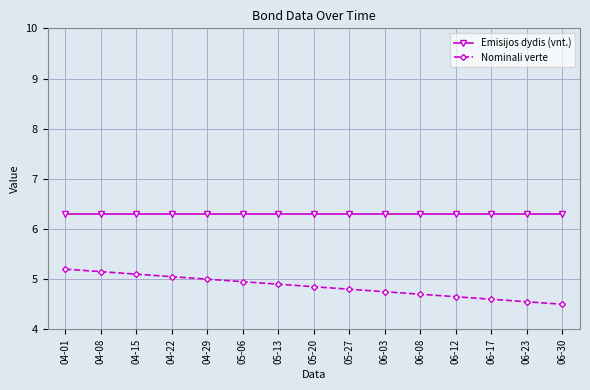

What is the smallest value displayed?

4.5